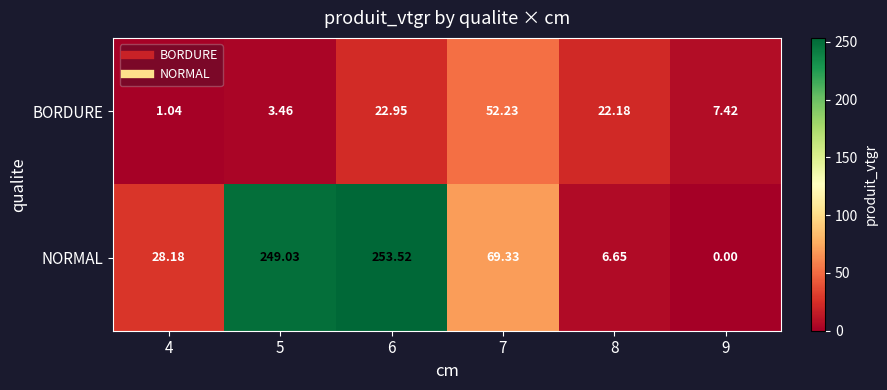

Which series has the largest total across all categories?

NORMAL